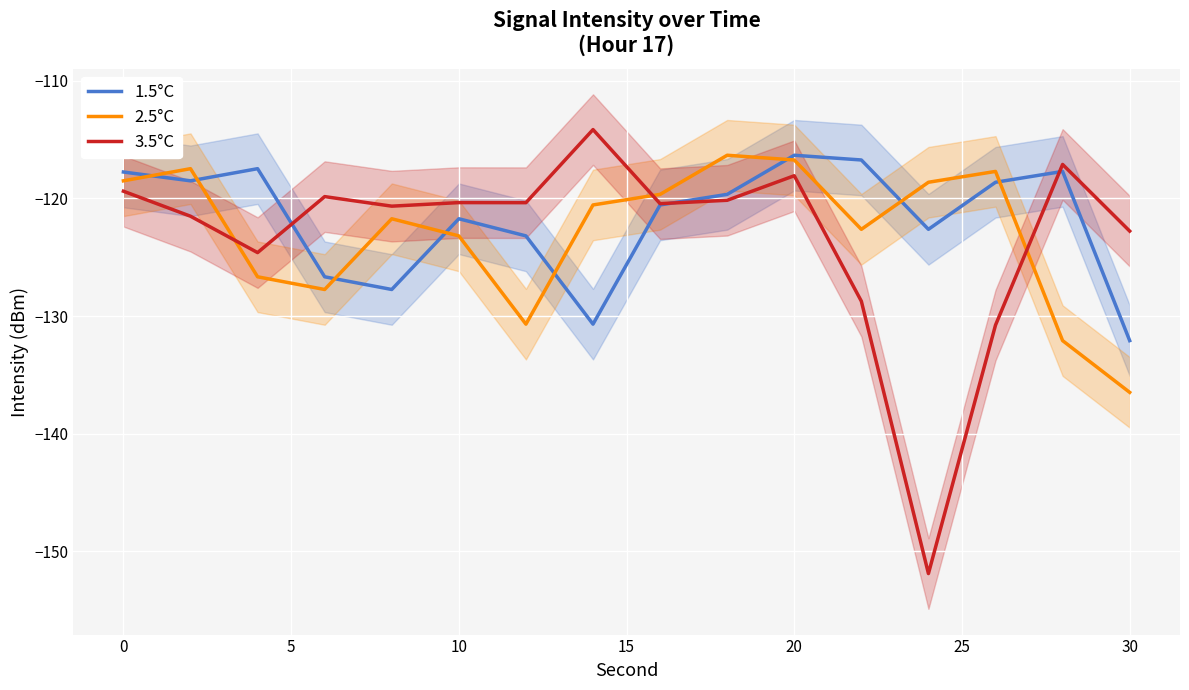

Is it true that 1.5°C equals -132.1 at 30?

True